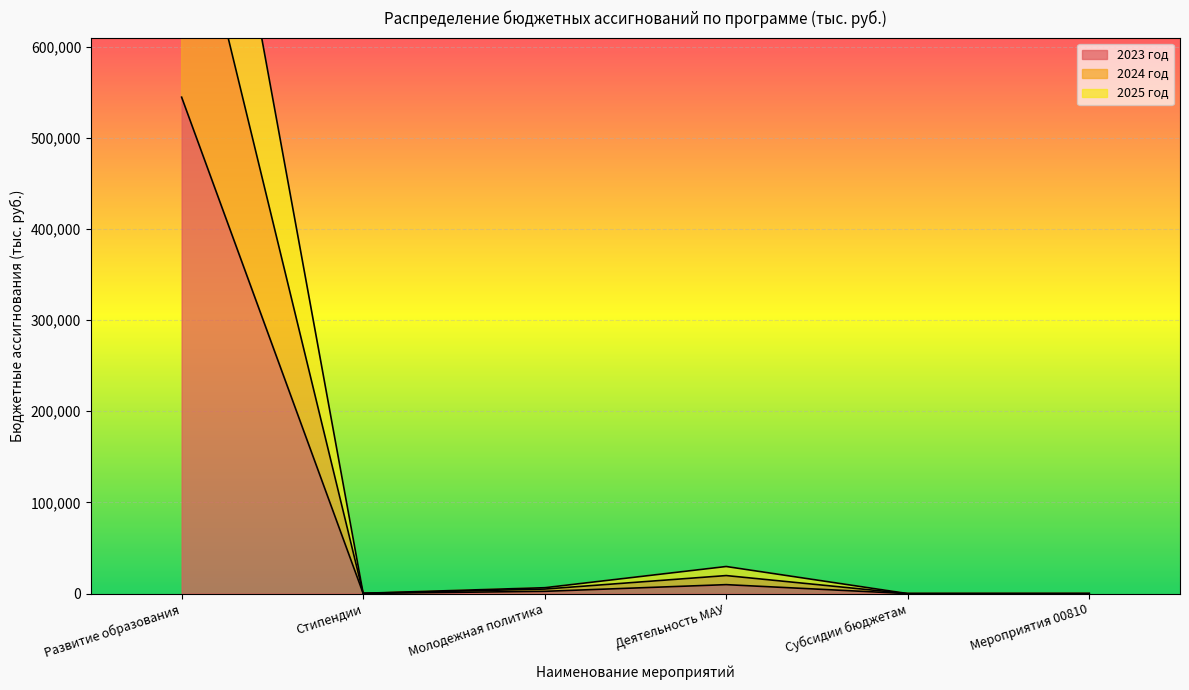

At which category does the chart reach its minimum across all series?

Субсидии бюджетам